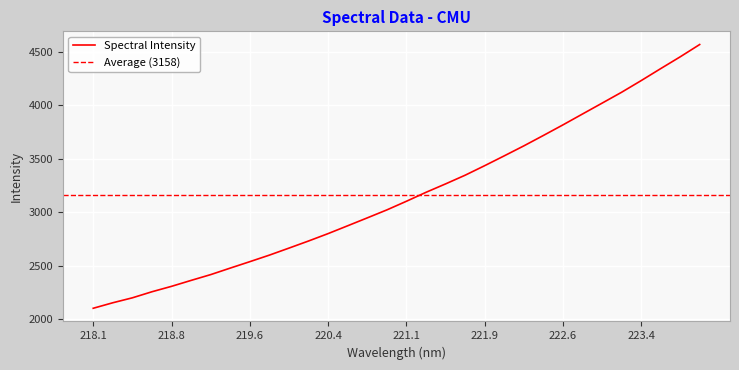

Approximately how many times larger is the value at 221.3083 compared to 219.0156?

1.3